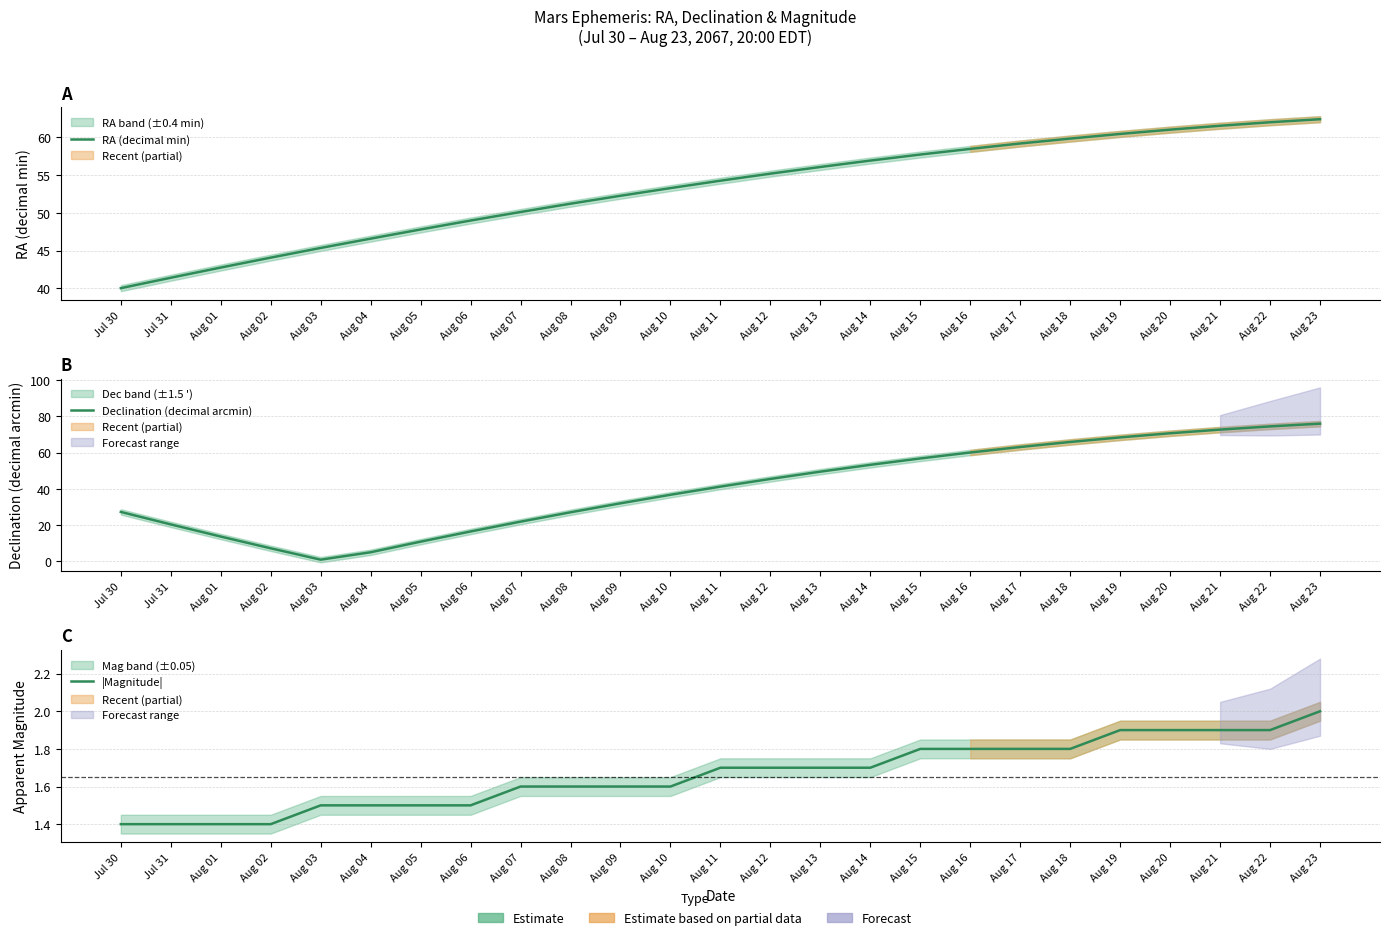

Is it true that |Magnitude| equals 0.8 at Aug 04?

False